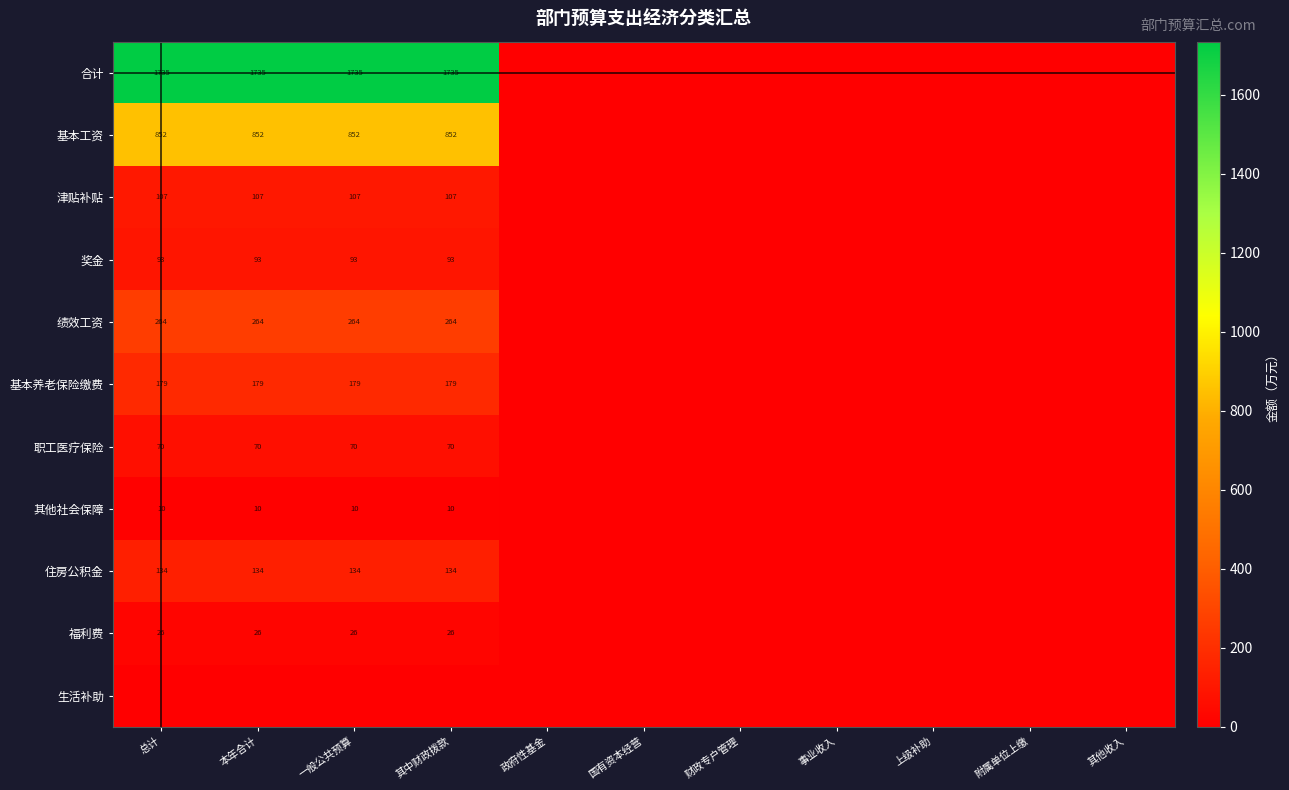

Is it true that 福利费 equals 26 at 一般公共预算?

True